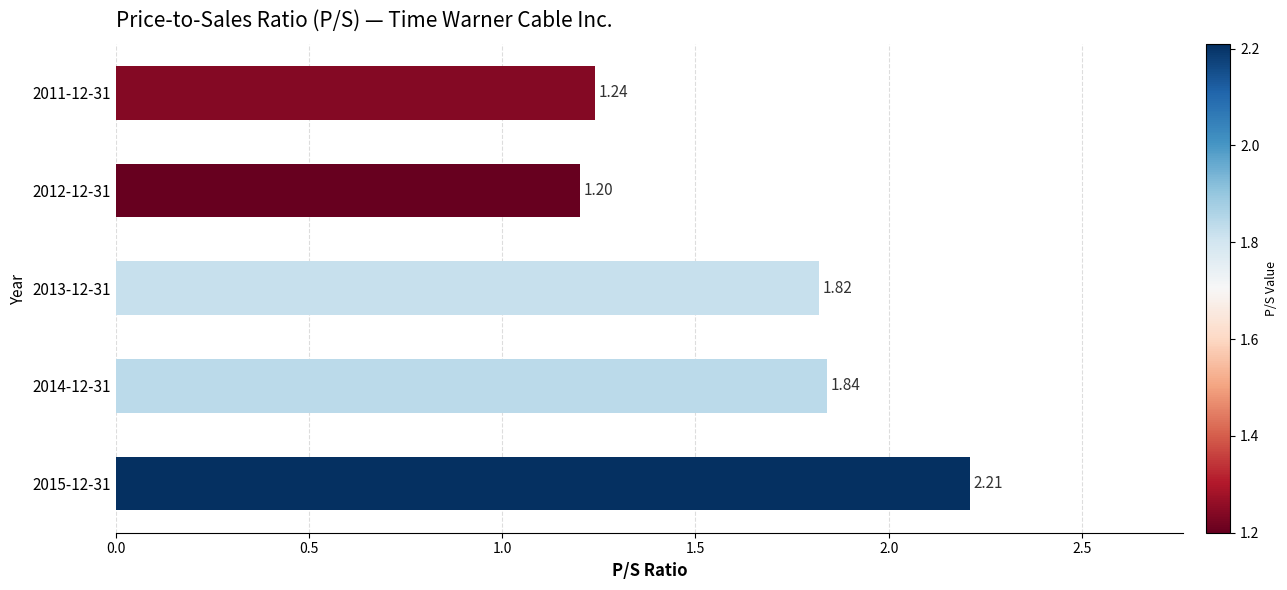

How many bars are there in total?

5